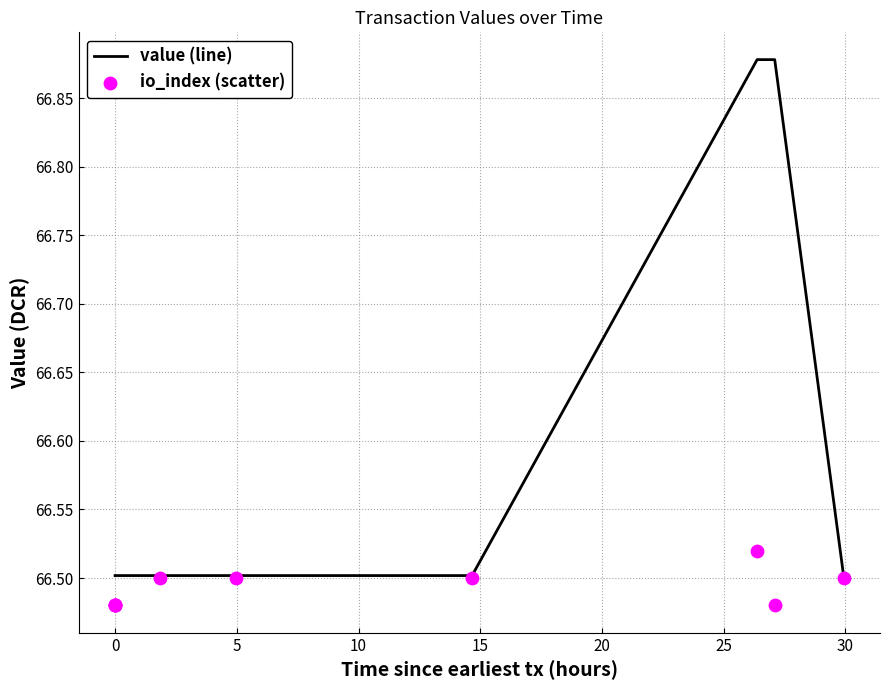

Which series has the largest total across all categories?

value (line)